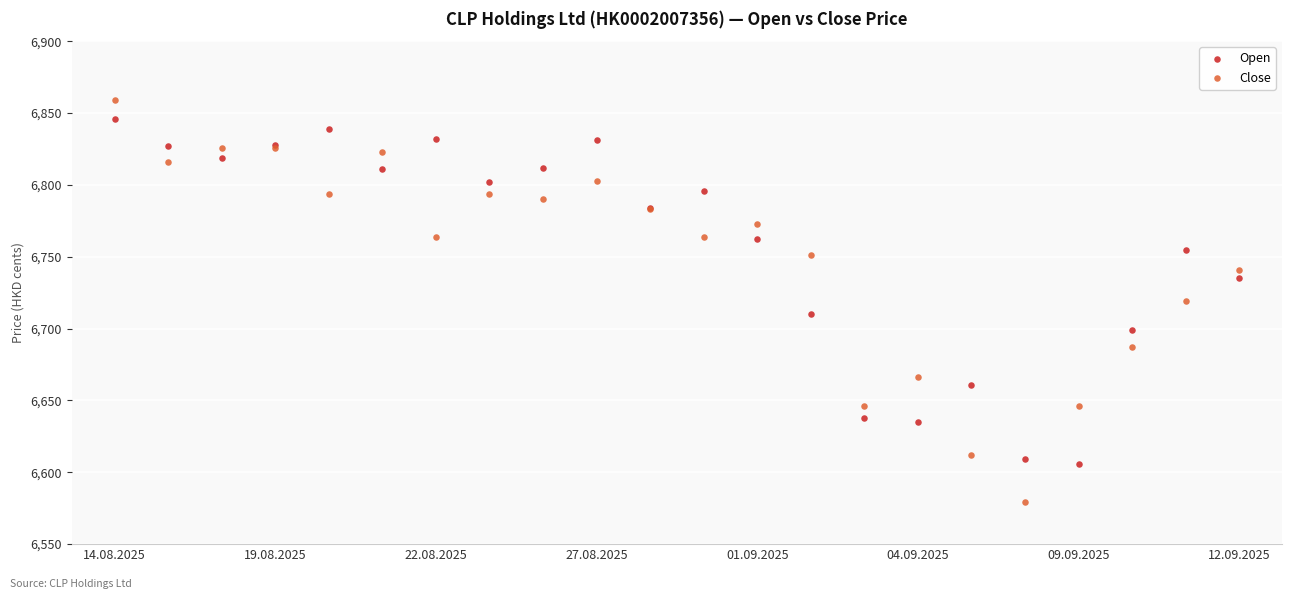

What are all the series names shown in the legend?

Open, Close